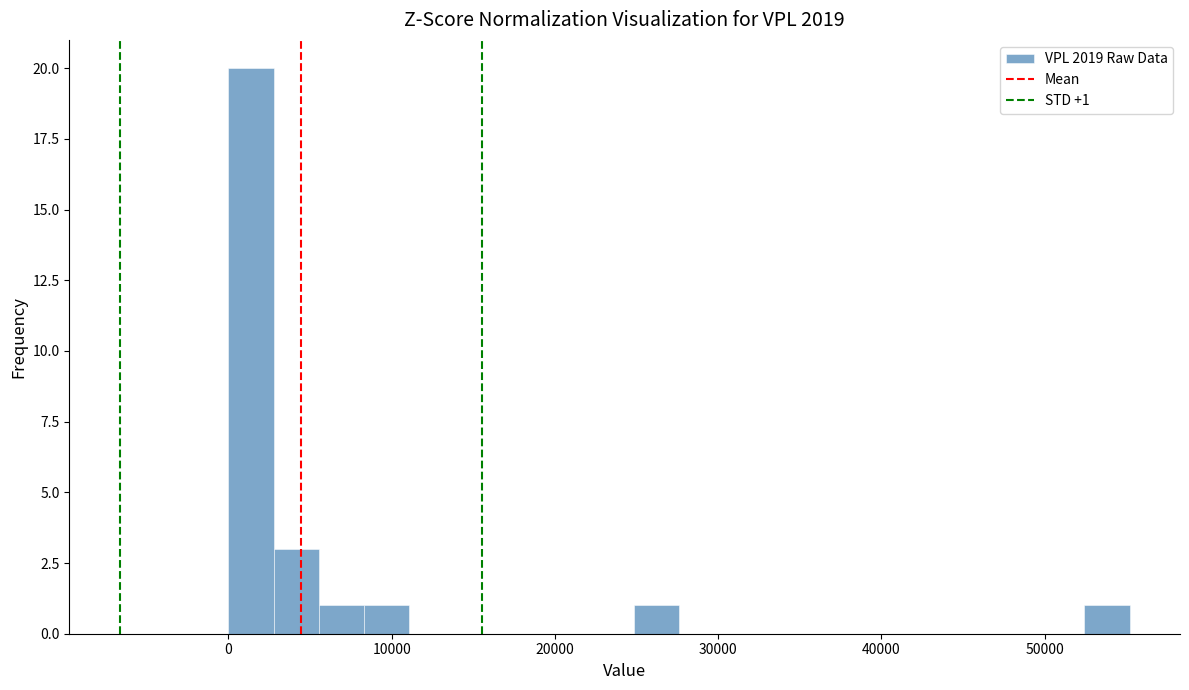

Around what value on the x-axis is the tallest bar? Give the approximate position of its centre, as read against the axis.

1000